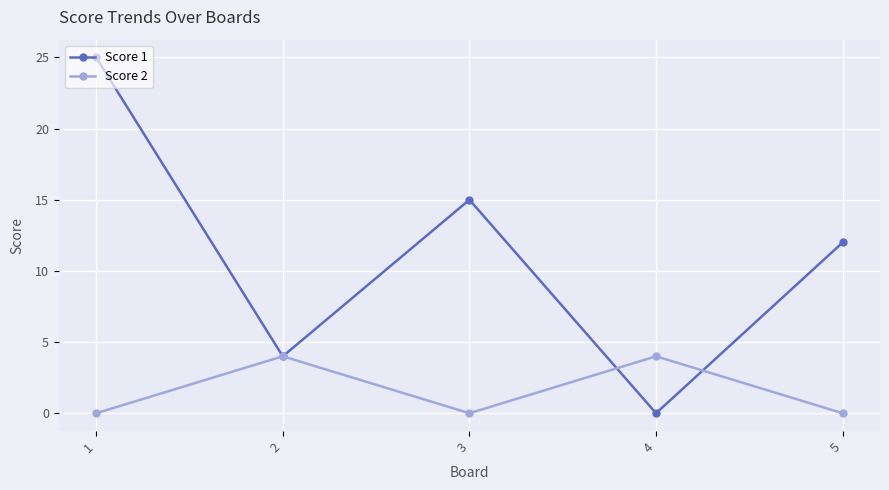

What is the average value of the Score 1 series?

11